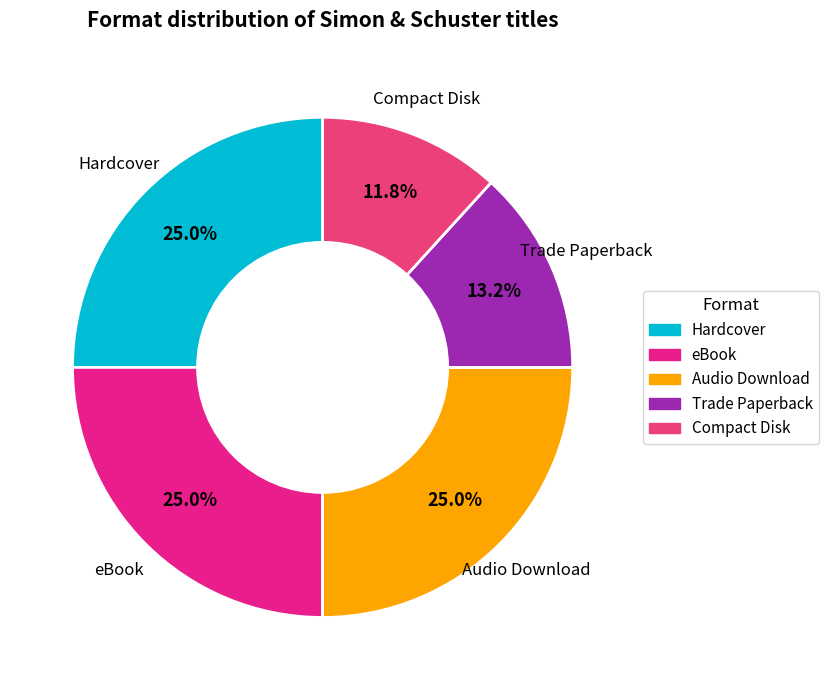

Does eBook represent more than half of the total?

No